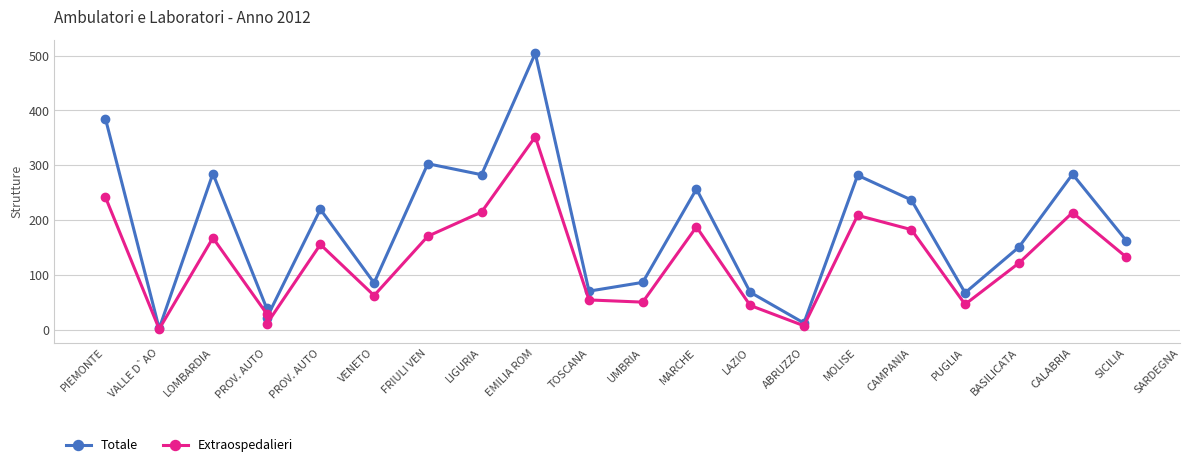

Reading left to right, extract all data points from this chart.

Totale: 385	3	285	40	22	220	86	303	283	504	71	87	257	69	13	282	237	68	151	284	163
Extraospedalieri: 242	2	168	30	11	156	63	171	215	352	55	51	188	45	8	209	183	47	122	214	133